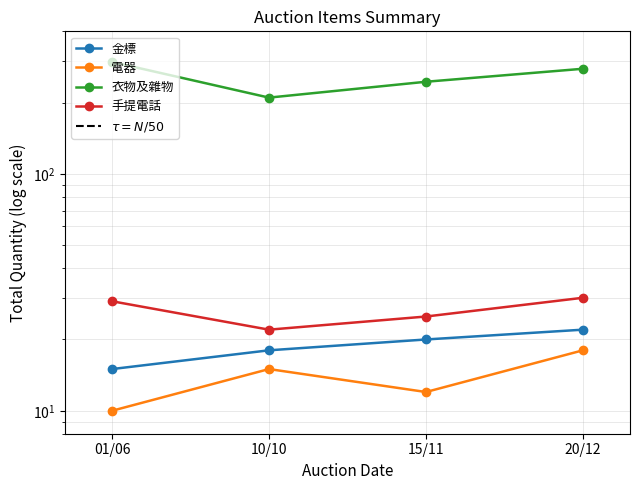

How many categories are shown in the chart?

4